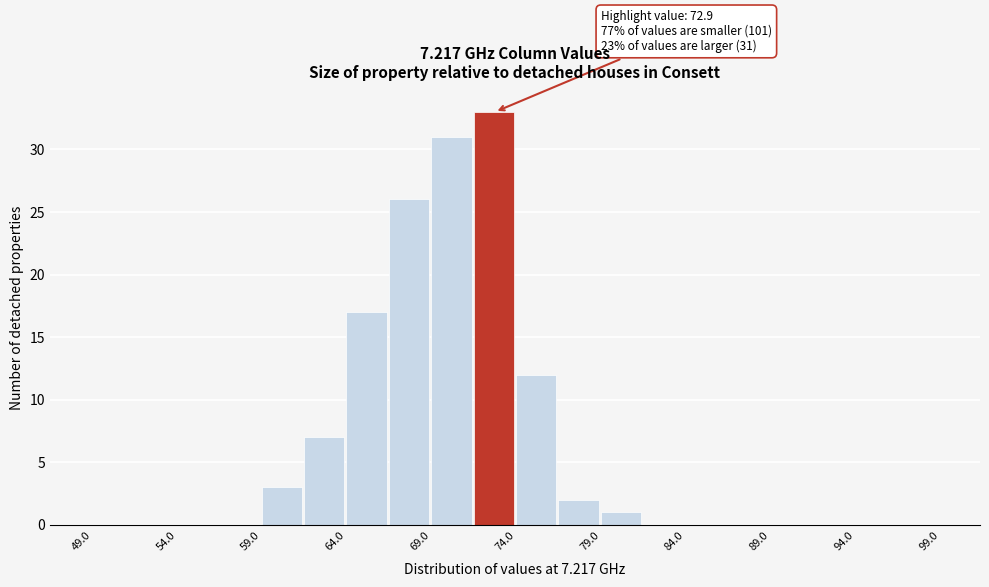

Over which range of the x-axis is the bar tallest?

71.5 to 74.0